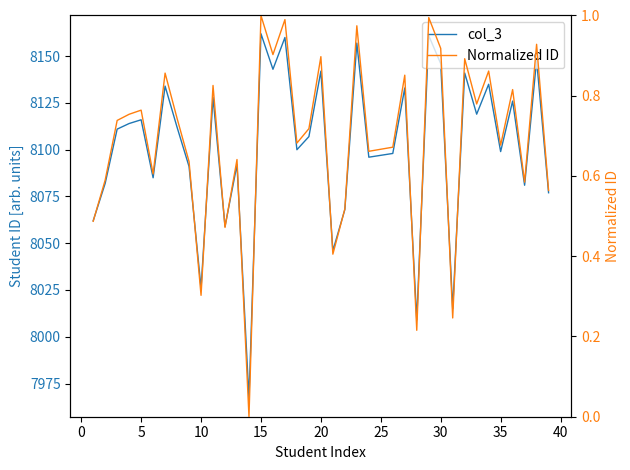

Between 20 and 30, which series saw the biggest shift?

col_3